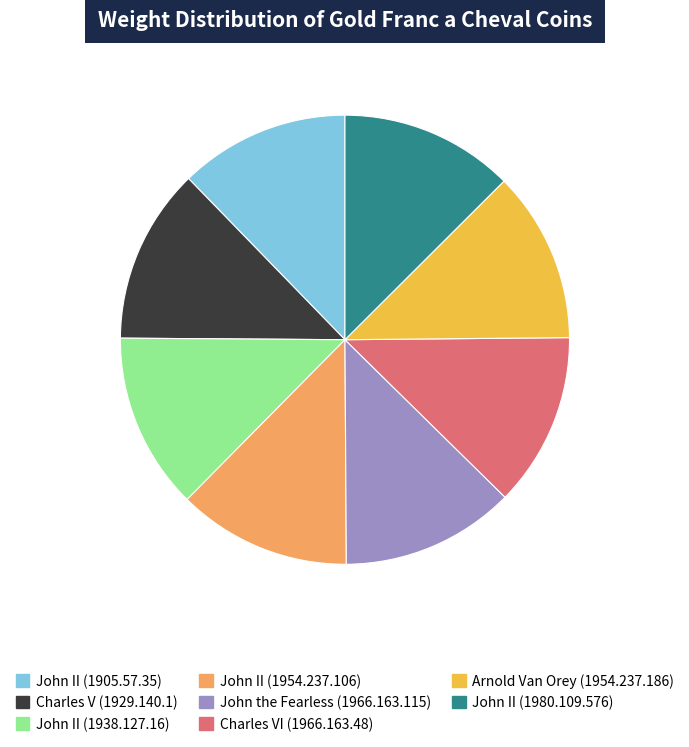

The Charles V (1929.140.1) slice represents 7% of the pie. True or false?

False